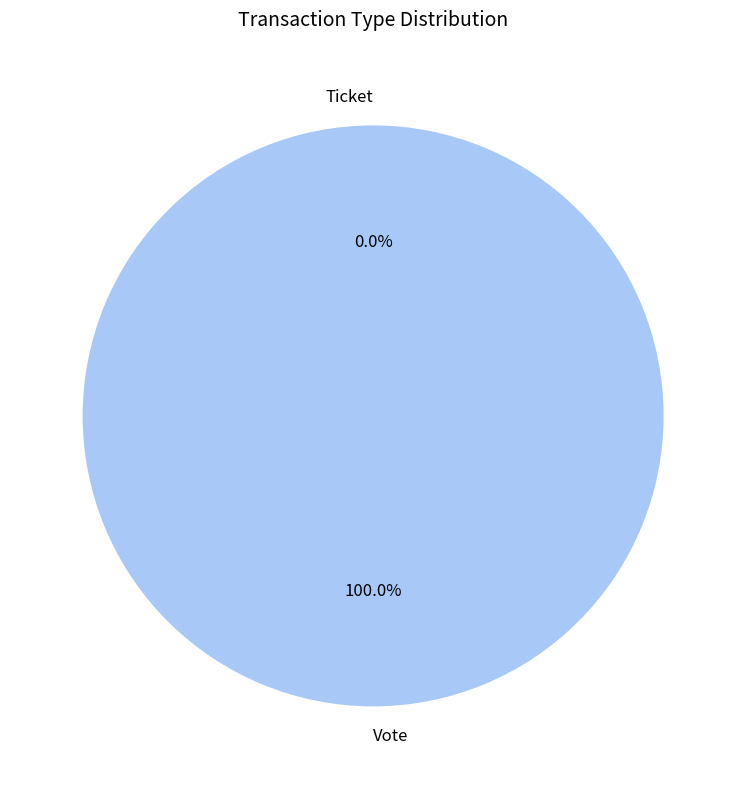

To the nearest percent, what is the average slice percentage?

50%